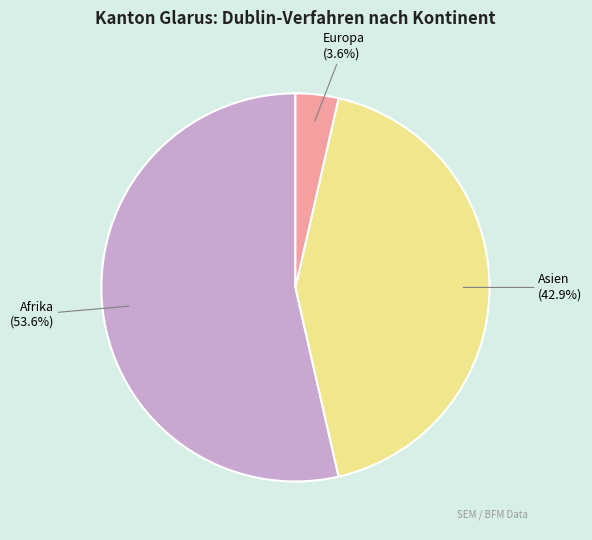

What percentage is NOT represented by Europa?

96.4%